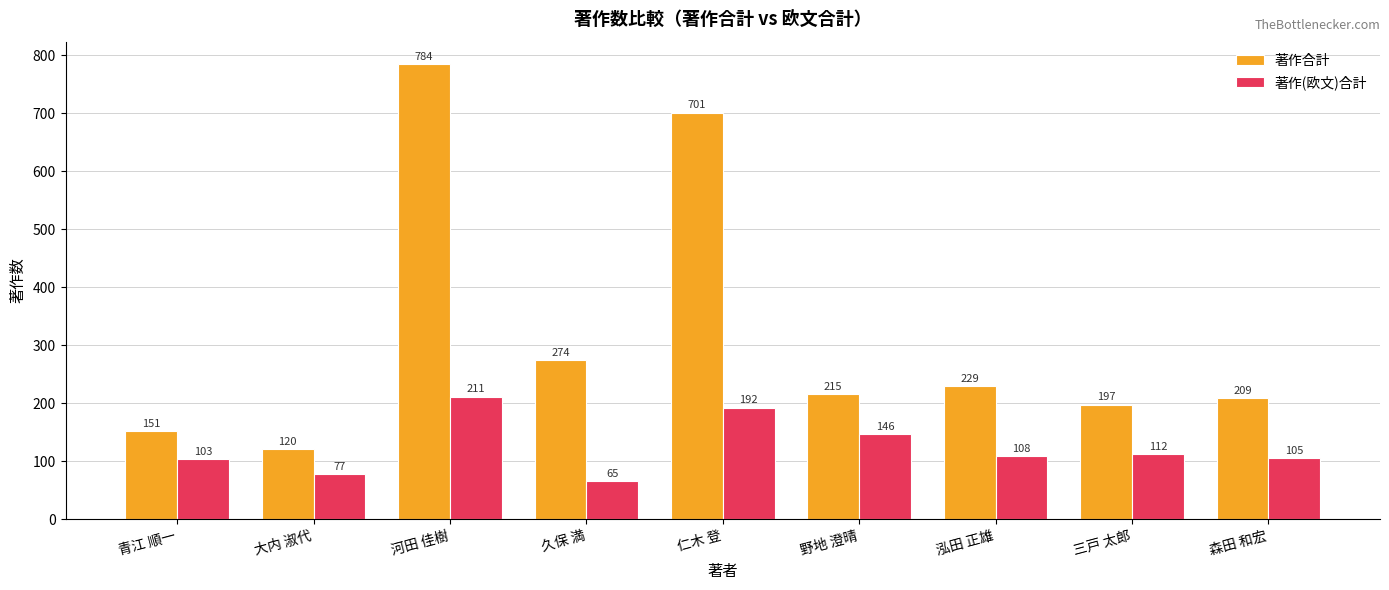

Reading left to right, transcribe all the data shown in this chart.

著作合計: 青江 順一=151	大内 淑代=120	河田 佳樹=784	久保 満=274	仁木 登=701	野地 澄晴=215	泓田 正雄=229	三戸 太郎=197	森田 和宏=209
著作(欧文)合計: 青江 順一=103	大内 淑代=77	河田 佳樹=211	久保 満=65	仁木 登=192	野地 澄晴=146	泓田 正雄=108	三戸 太郎=112	森田 和宏=105